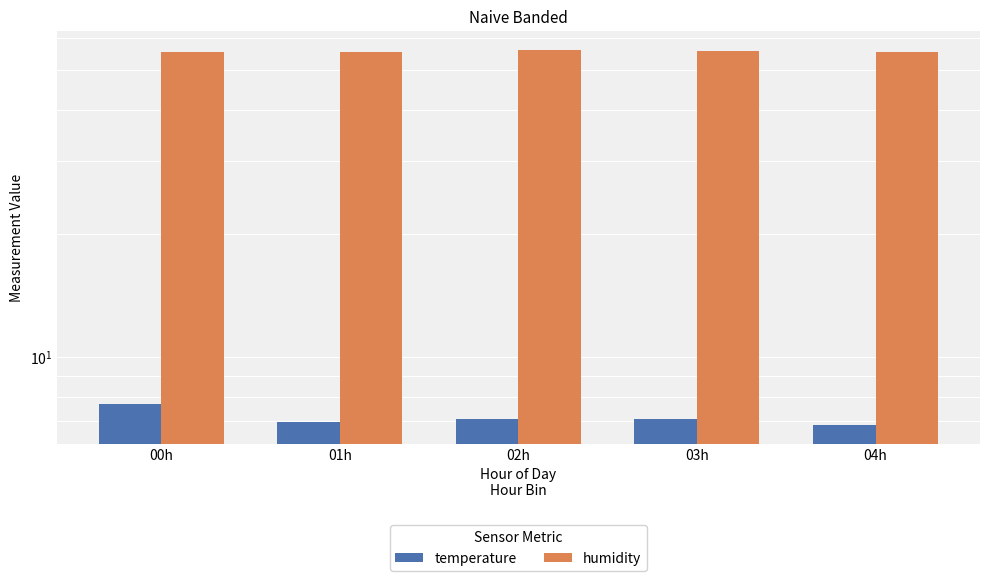

What position from the left is 03h?

4